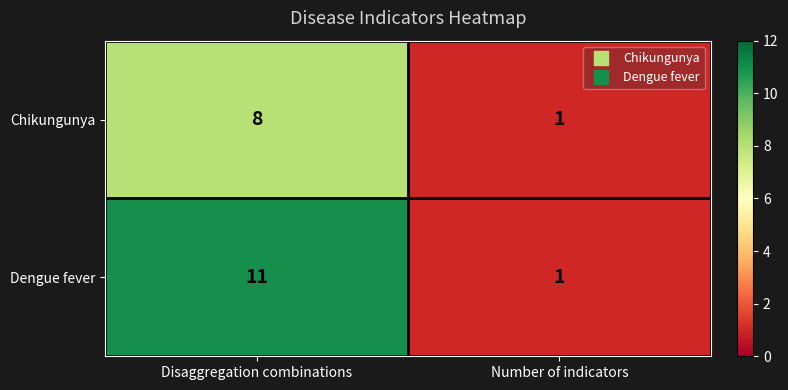

Reading left to right, what are all the values shown in this chart?

Chikungunya: 8	1
Dengue fever: 11	1